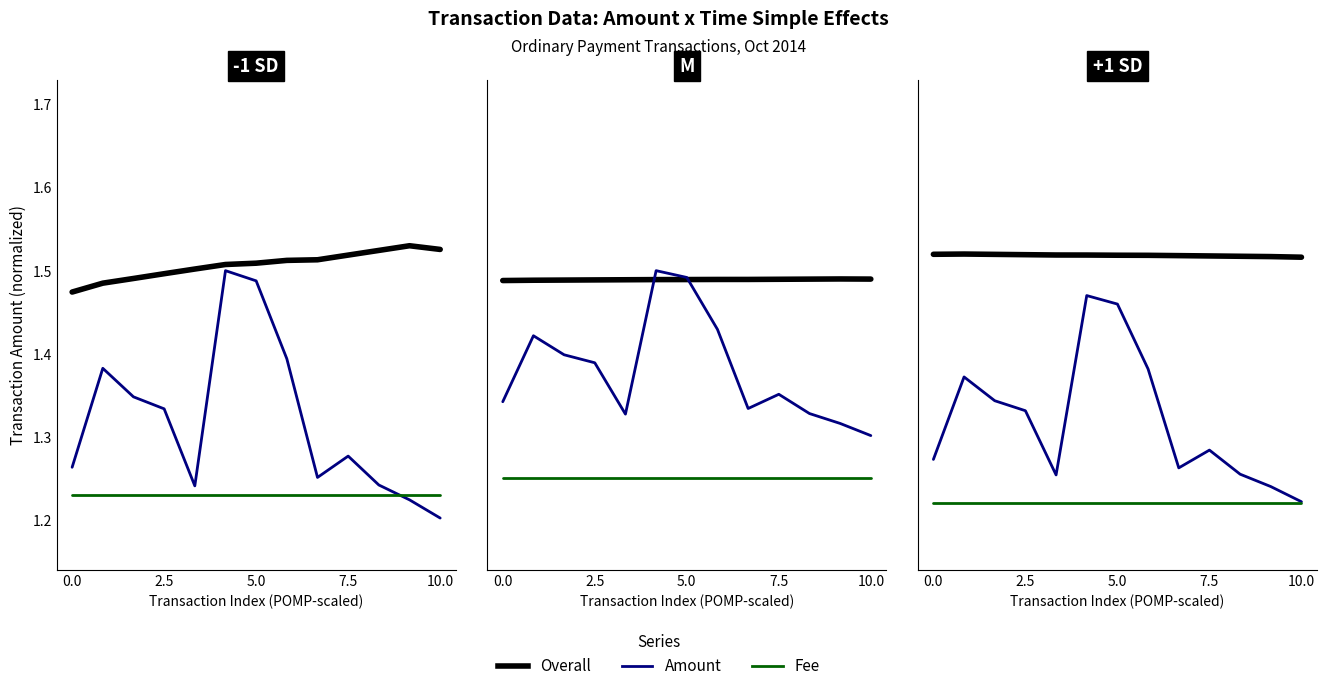

What is the difference between the second highest and second lowest values in the Amount series?

0.2